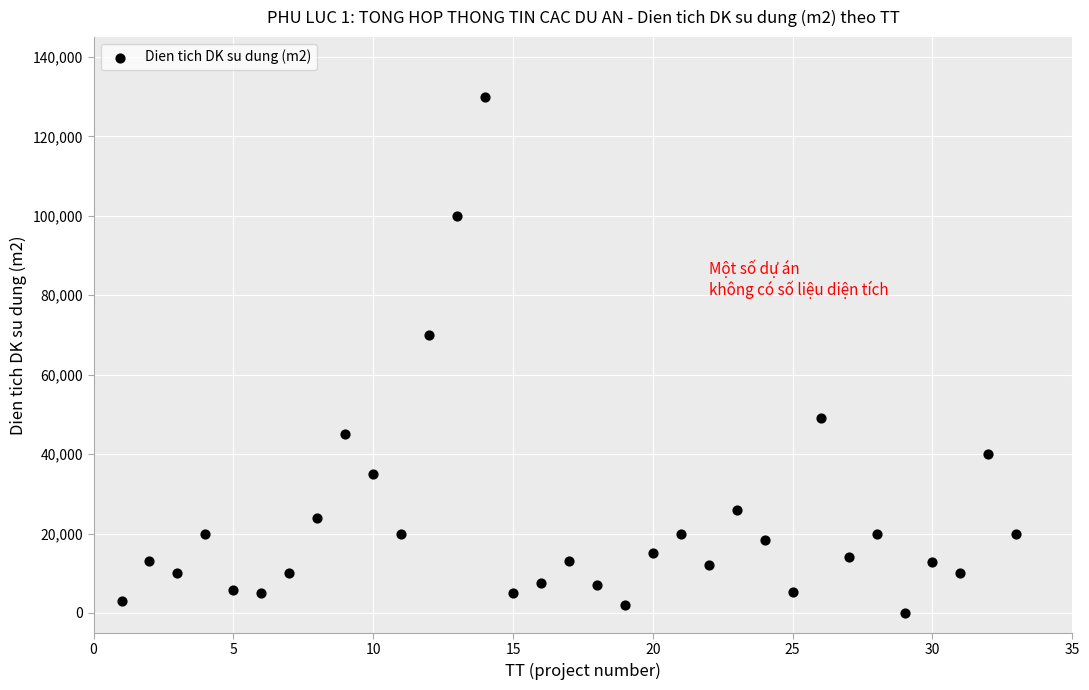

What is the range of X values (max minus min)?

32